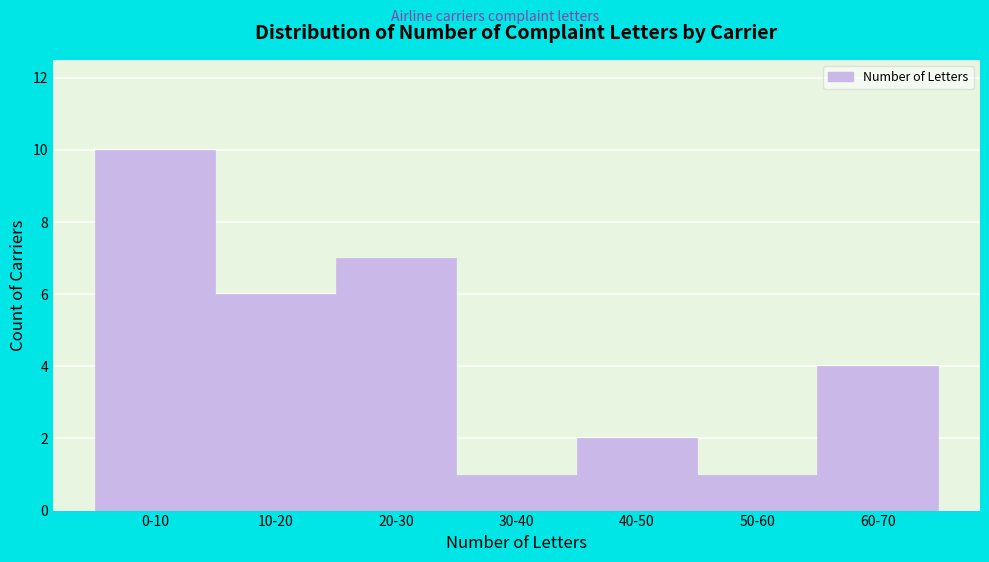

Reading left to right, list all the values displayed in this chart.

0-10=10	10-20=6	20-30=7	30-40=1	40-50=2	50-60=1	60-70=4